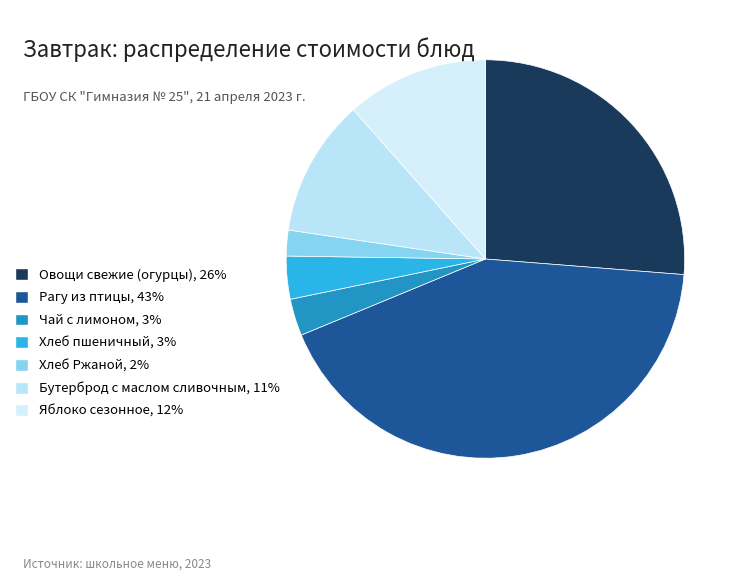

The Овощи свежие (огурцы) slice represents 26% of the pie. True or false?

True